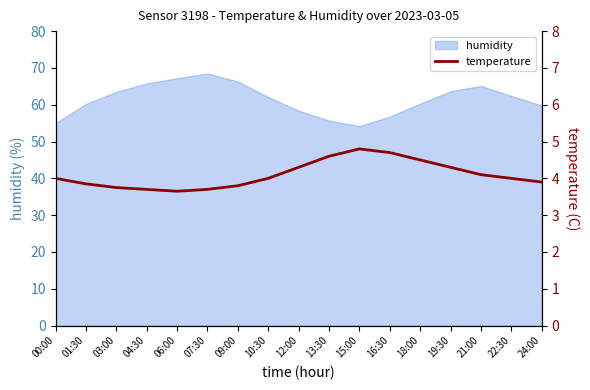

Reading left to right, what are all the values shown in this chart?

4.0	3.9	3.8	3.7	3.6	3.7	3.8	4.0	4.3	4.6	4.8	4.7	4.5	4.3	4.1	4.0	3.9